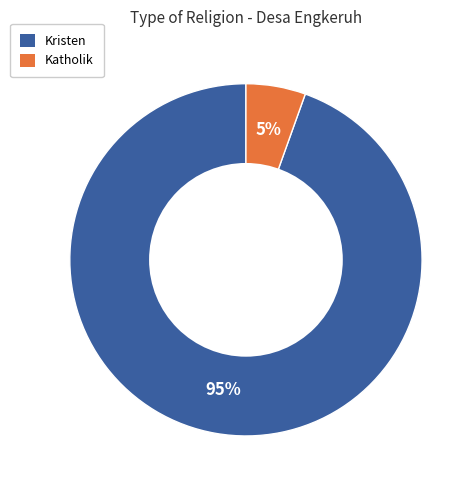

Is there a majority slice in this chart?

Yes